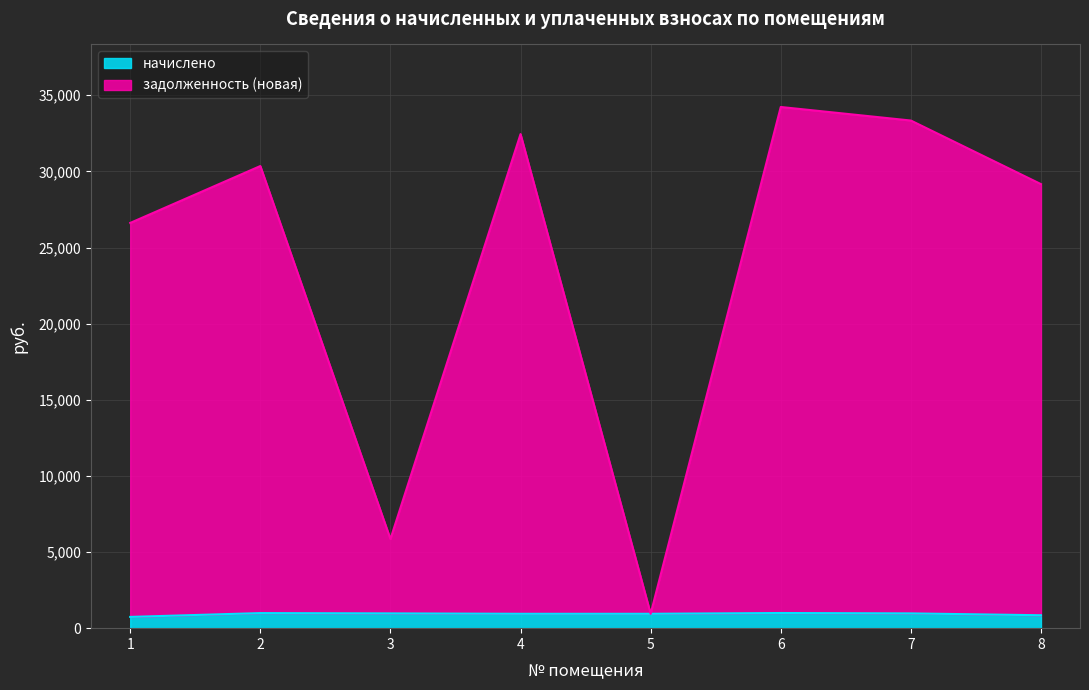

The задолженность (новая) series shows 55085.6 at 6. True or false?

False